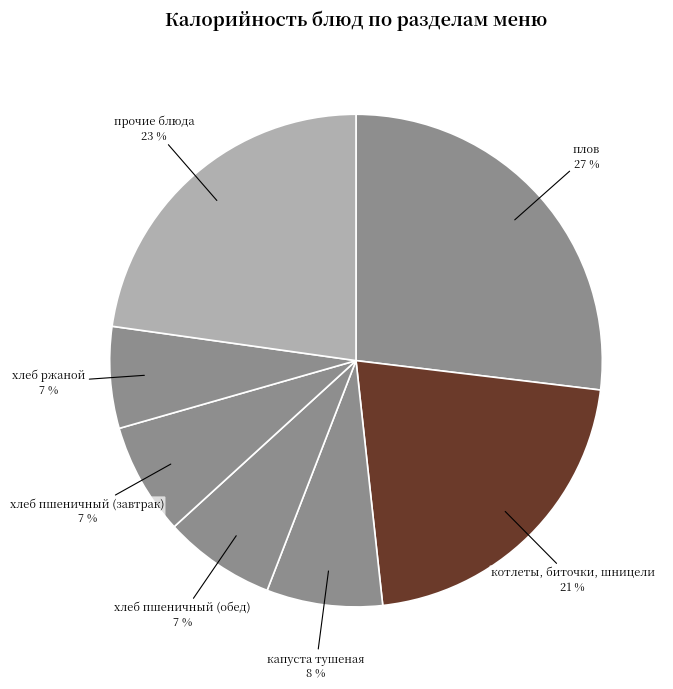

Which has a higher value, котлеты, биточки, шницели or плов?

плов